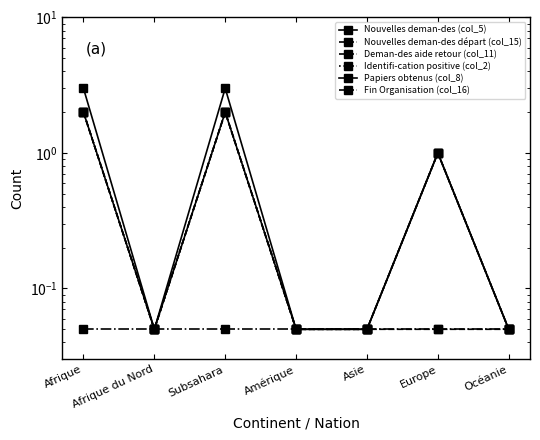

How many lines are shown in the chart?

6